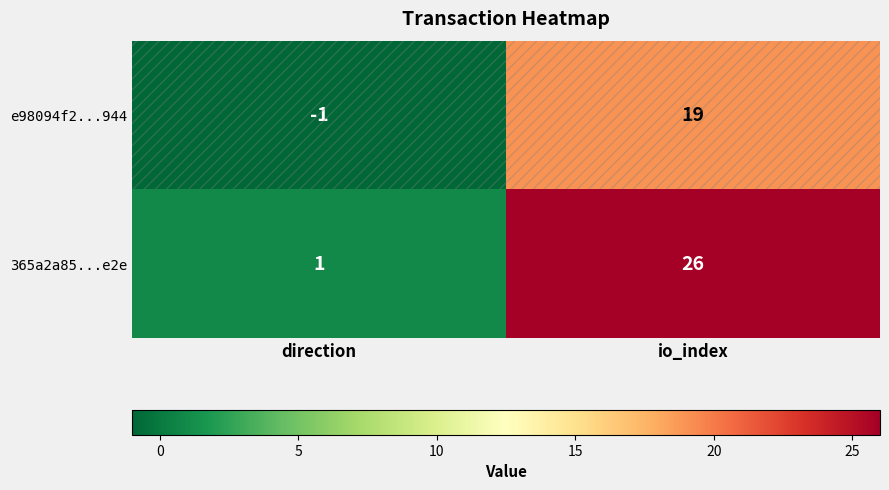

The value of e98094f2...944 at io_index is 12. True or false?

False